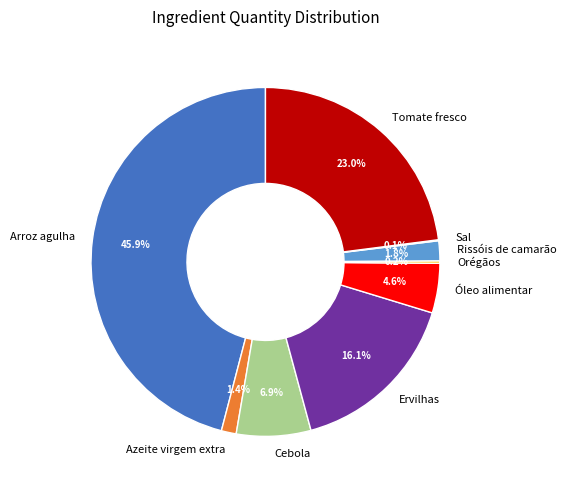

To the nearest percent, what is the average slice percentage?

11%